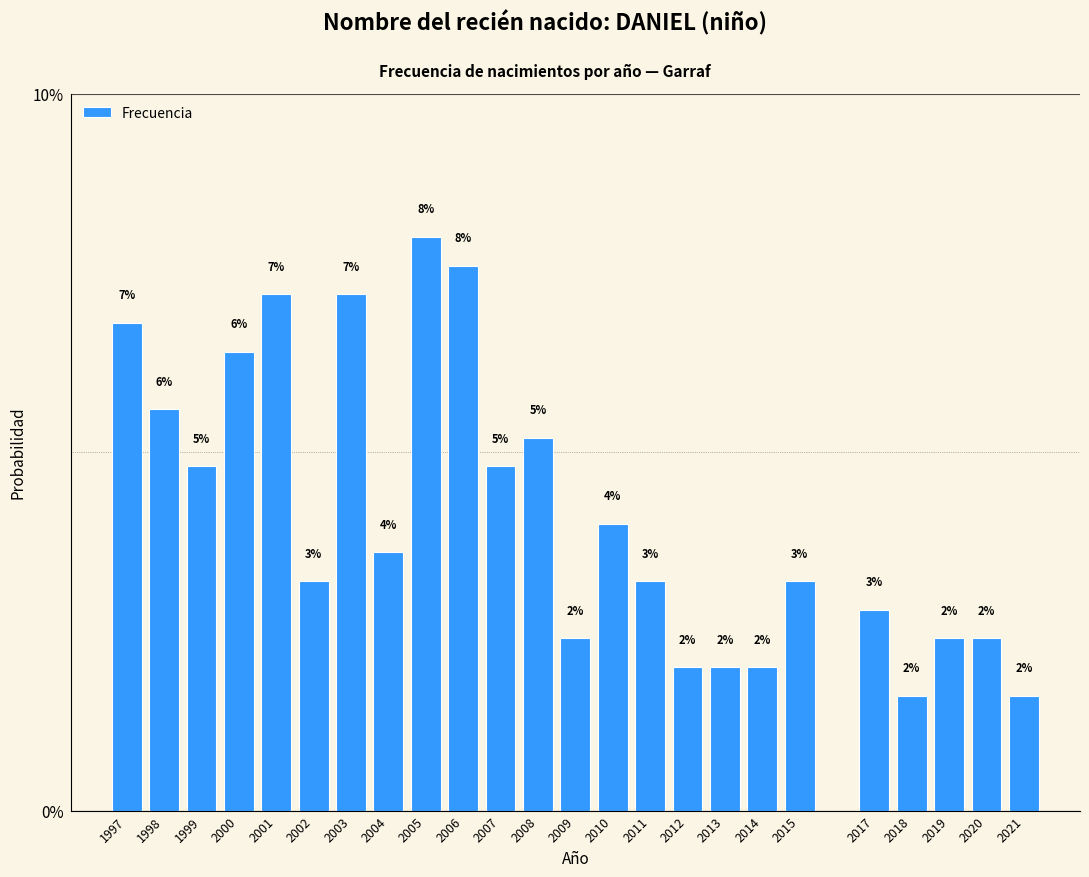

The chart shows a value of 3.2 at 2002. True or false?

True